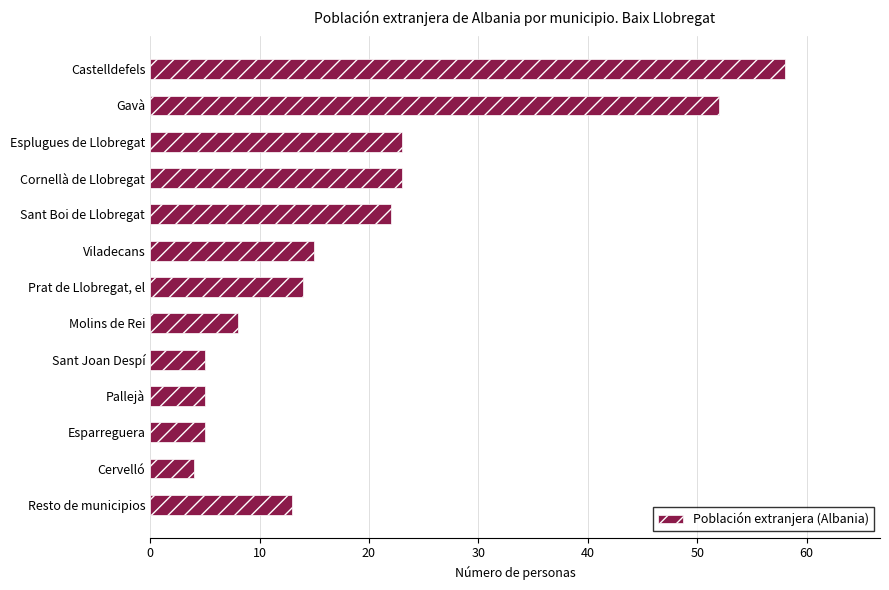

Which label corresponds to the smallest value in the chart?

Cervelló